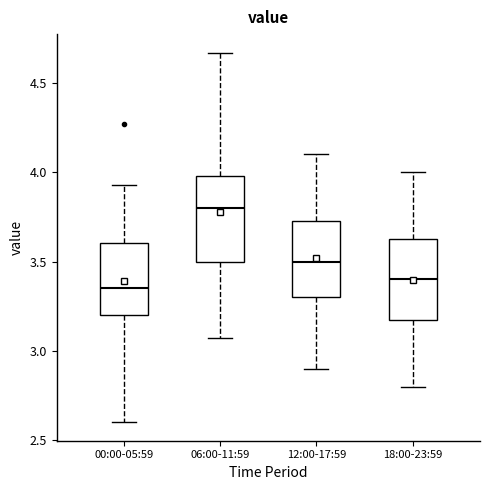

Reading left to right, read every box against the y-axis: the position of its median line, the range the box covers, and the ends of its whiskers. The values are not printed on the chart, so give them approximately, as read against the axis.

00:00-05:59: median 3.35, box 3.20 to 3.60, whiskers 2.60 to 3.95
06:00-11:59: median 3.80, box 3.50 to 4.00, whiskers 3.05 to 4.65
12:00-17:59: median 3.50, box 3.30 to 3.75, whiskers 2.90 to 4.10
18:00-23:59: median 3.40, box 3.20 to 3.65, whiskers 2.80 to 4.00